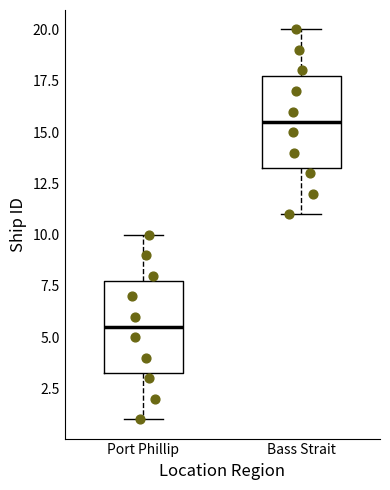

Reading left to right, read every box against the y-axis: the position of its median line, the range the box covers, and the ends of its whiskers. The values are not printed on the chart, so give them approximately, as read against the axis.

Port Phillip: median 5.5, box 3.5 to 8.0, whiskers 1.0 to 10.0
Bass Strait: median 15.5, box 13.5 to 18.0, whiskers 11.0 to 20.0